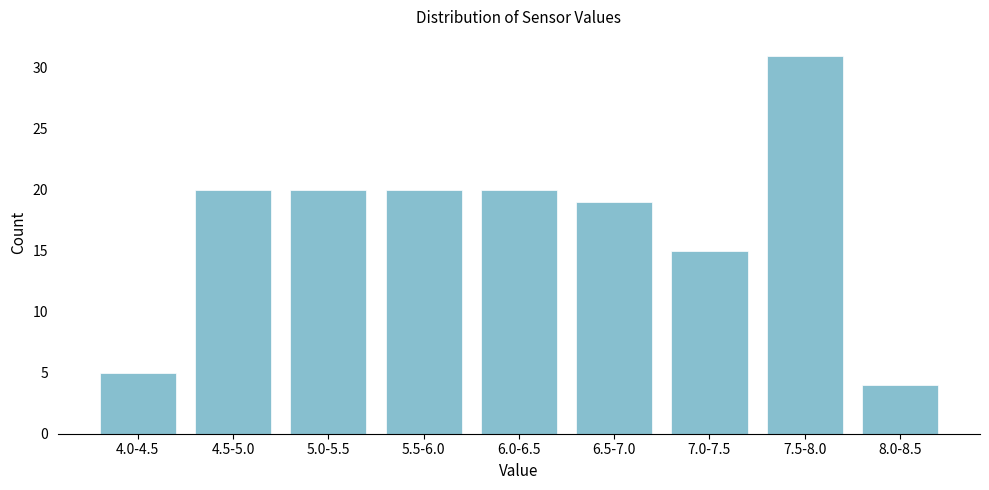

Reading left to right, extract all data points from this chart.

4.0-4.5=5	4.5-5.0=20	5.0-5.5=20	5.5-6.0=20	6.0-6.5=20	6.5-7.0=19	7.0-7.5=15	7.5-8.0=31	8.0-8.5=4